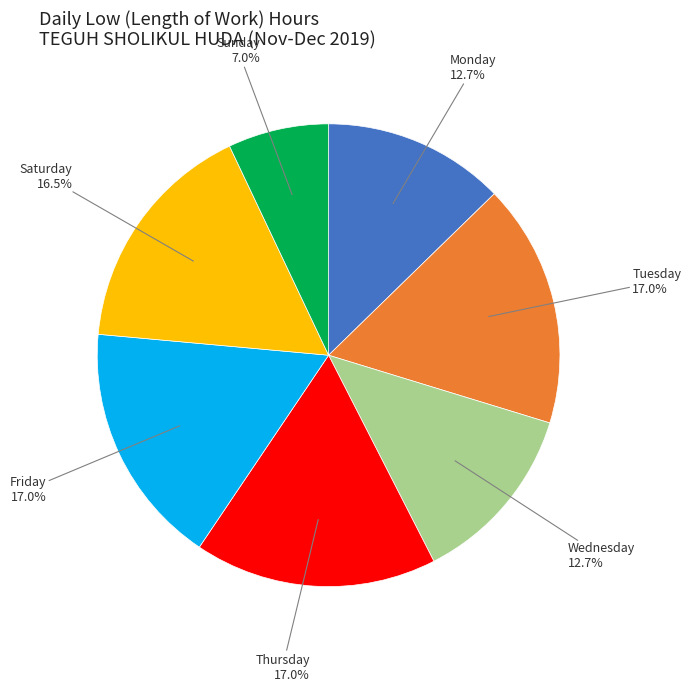

Is there any slice that represents more than half of the pie?

No